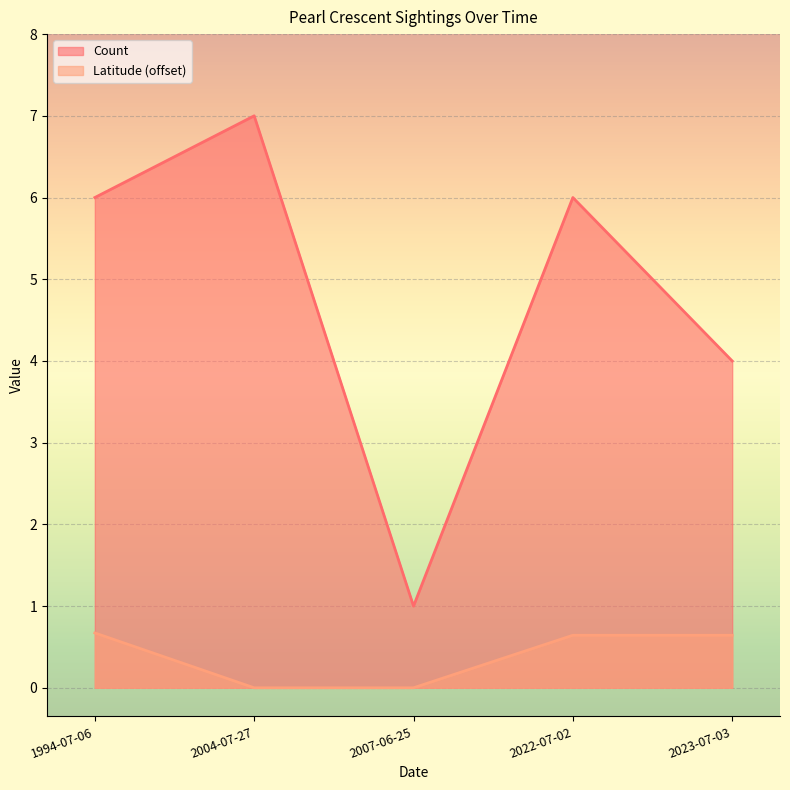

True or false: Count and Latitude intersect in this chart.

False